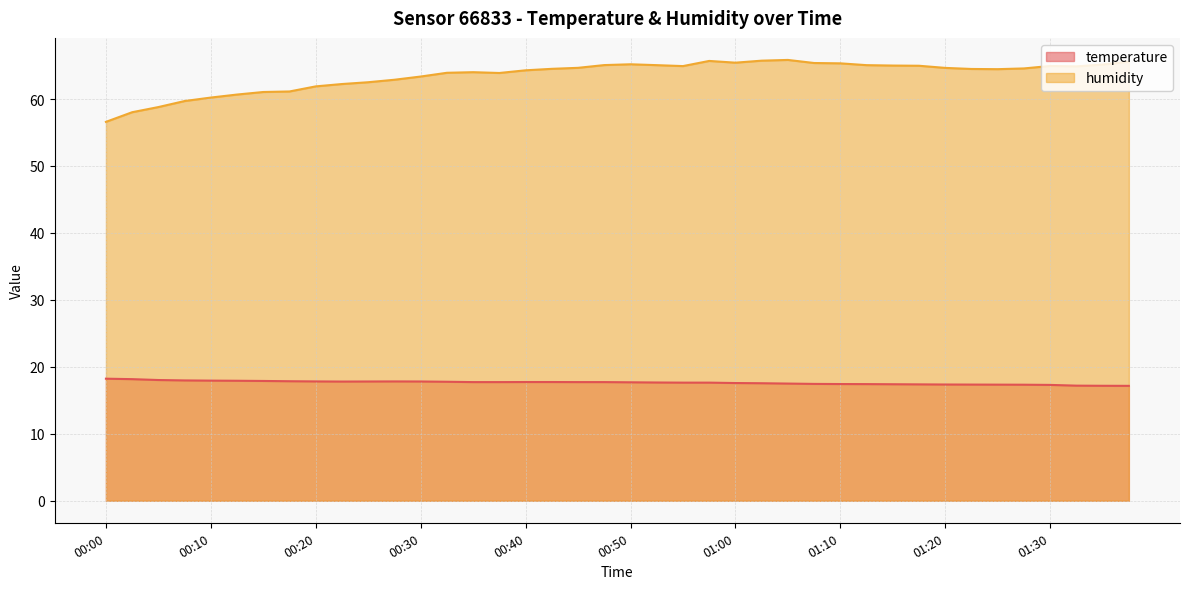

True or false: temperature has a value of 25.2 at 01:25.

False